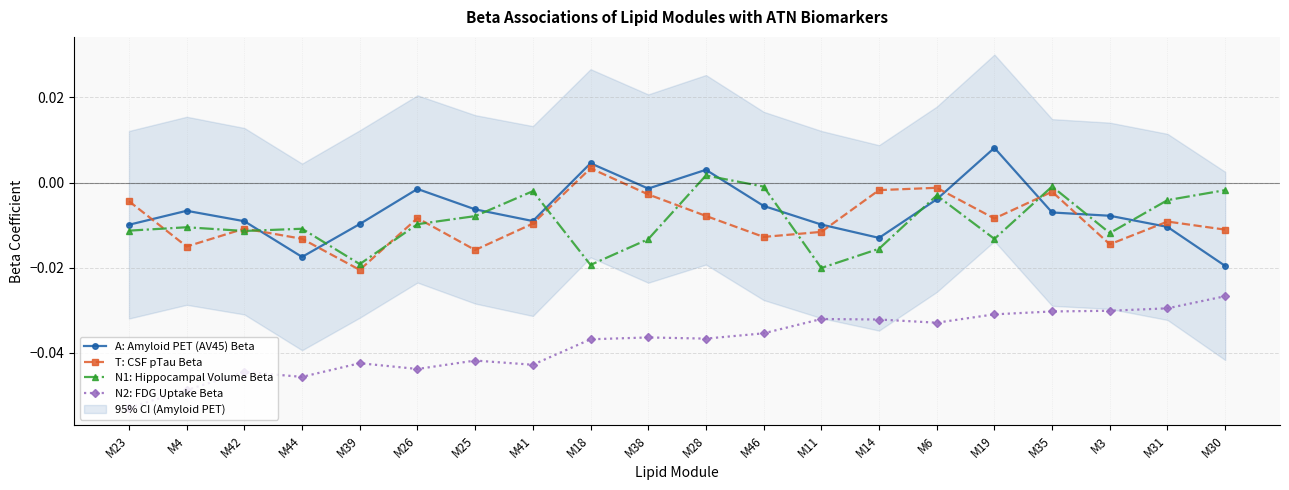

Reading left to right, what are all the values shown in this chart?

A: Amyloid PET (AV45) Beta: M23=-0.0	M4=-0.0	M42=-0.0	M44=-0.0	M39=-0.0	M26=-0.0	M25=-0.0	M41=-0.0	M18=0.0	M38=-0.0	M28=0.0	M46=-0.0	M11=-0.0	M14=-0.0	M6=-0.0	M19=0.0	M35=-0.0	M3=-0.0	M31=-0.0	M30=-0.0
T: CSF pTau Beta: M23=-0.0	M4=-0.0	M42=-0.0	M44=-0.0	M39=-0.0	M26=-0.0	M25=-0.0	M41=-0.0	M18=0.0	M38=-0.0	M28=-0.0	M46=-0.0	M11=-0.0	M14=-0.0	M6=-0.0	M19=-0.0	M35=-0.0	M3=-0.0	M31=-0.0	M30=-0.0
N1: Hippocampal Volume Beta: M23=-0.0	M4=-0.0	M42=-0.0	M44=-0.0	M39=-0.0	M26=-0.0	M25=-0.0	M41=-0.0	M18=-0.0	M38=-0.0	M28=0.0	M46=-0.0	M11=-0.0	M14=-0.0	M6=-0.0	M19=-0.0	M35=-0.0	M3=-0.0	M31=-0.0	M30=-0.0
N2: FDG Uptake Beta: M23=-0.1	M4=-0.0	M42=-0.0	M44=-0.0	M39=-0.0	M26=-0.0	M25=-0.0	M41=-0.0	M18=-0.0	M38=-0.0	M28=-0.0	M46=-0.0	M11=-0.0	M14=-0.0	M6=-0.0	M19=-0.0	M35=-0.0	M3=-0.0	M31=-0.0	M30=-0.0